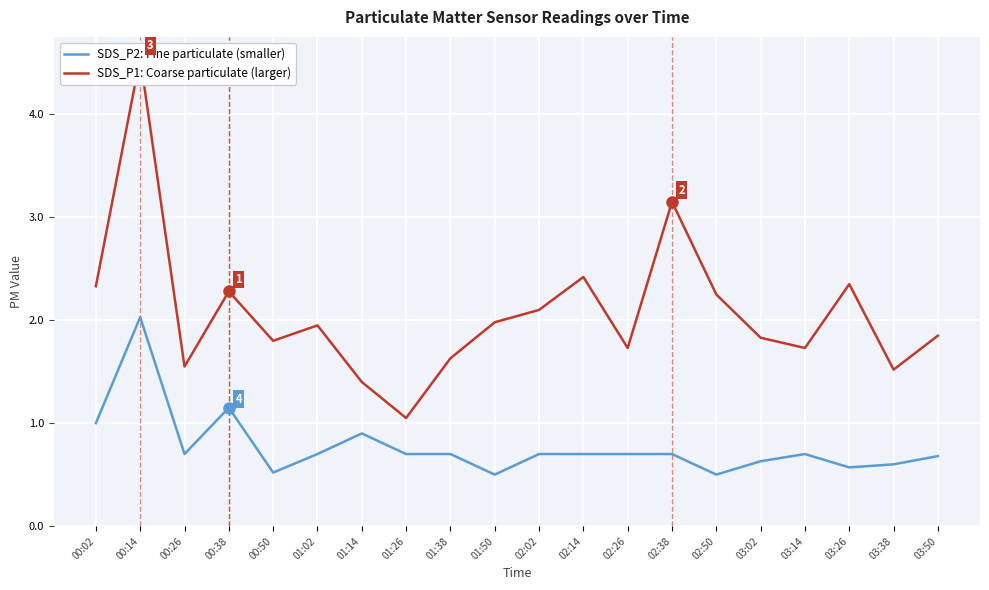

What is the highest value of the SDS_P2: Fine particulate (smaller) series?

2.0